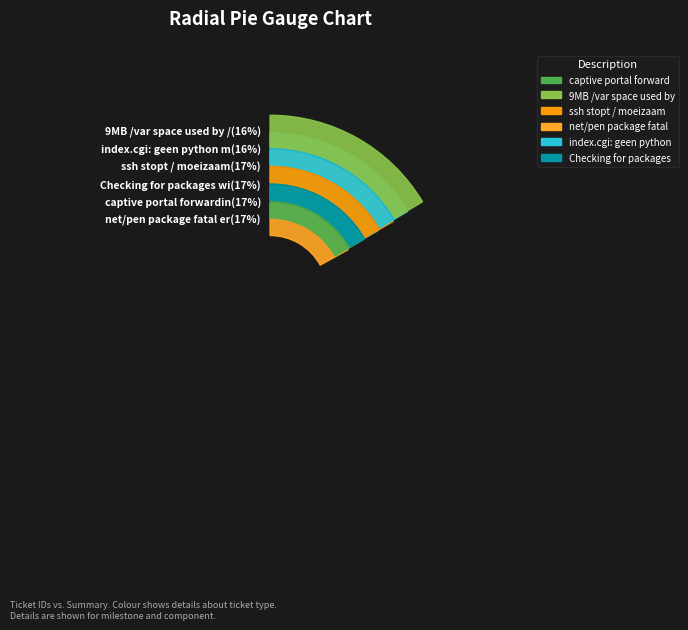

What percentage is NOT represented by captive portal forwarding naar sponsor?

83.2%